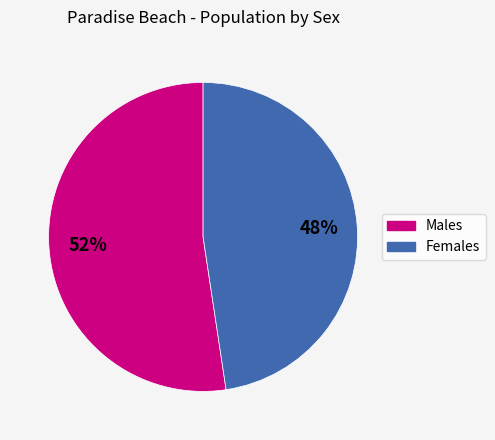

What is the largest slice in the pie chart?

Males